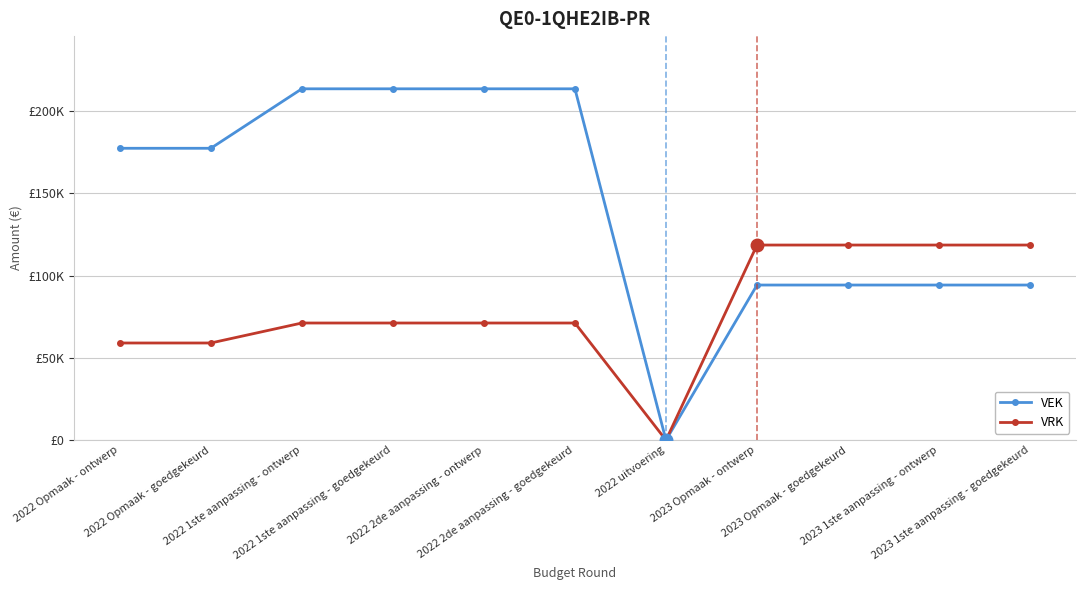

Is the value of VRK at 2023 Opmaak - goedgekeurd greater than the value of VEK at 2022 1ste aanpassing - goedgekeurd?

No